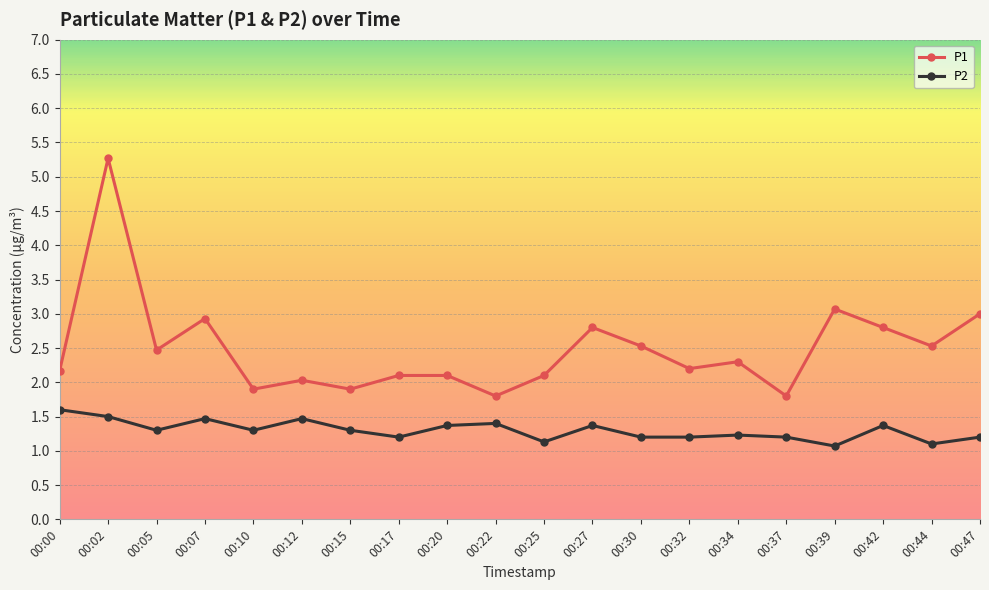

How many series are shown in this chart?

2